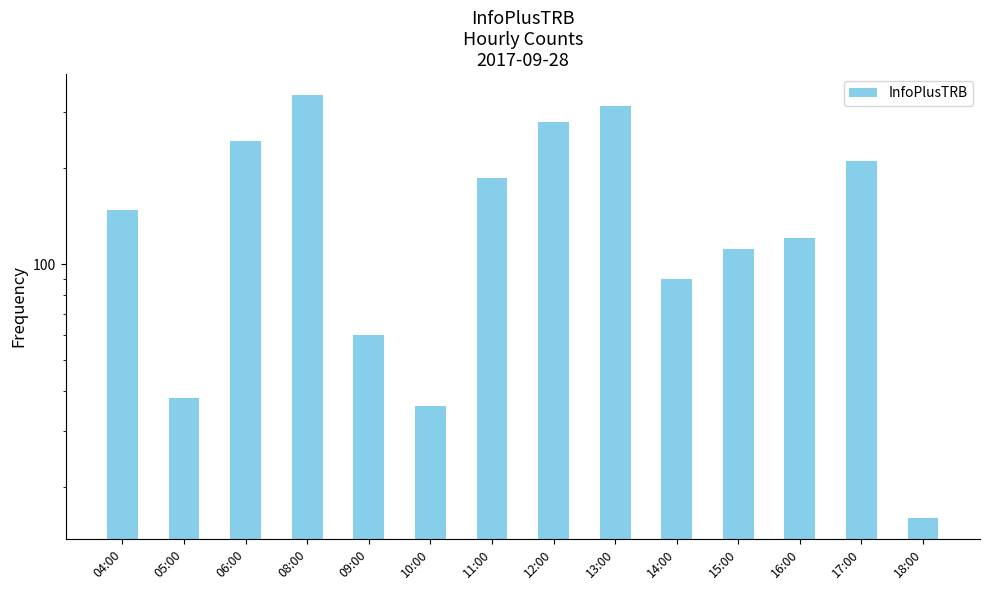

How many data points are above 148?

6